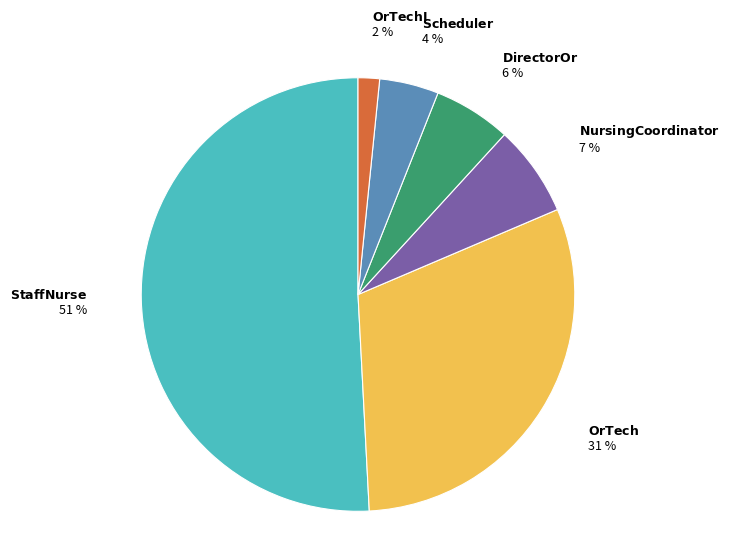

Is there a majority slice in this chart?

Yes